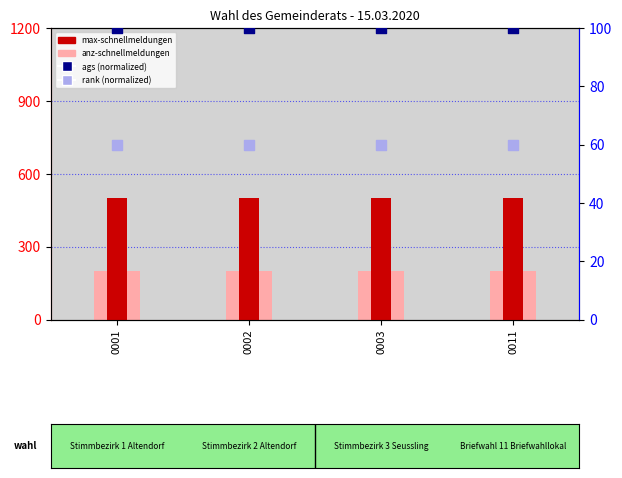

Is the value of max-schnellmeldungen at 0001 greater than the value of percentile rank within the sample at 0002?

Yes